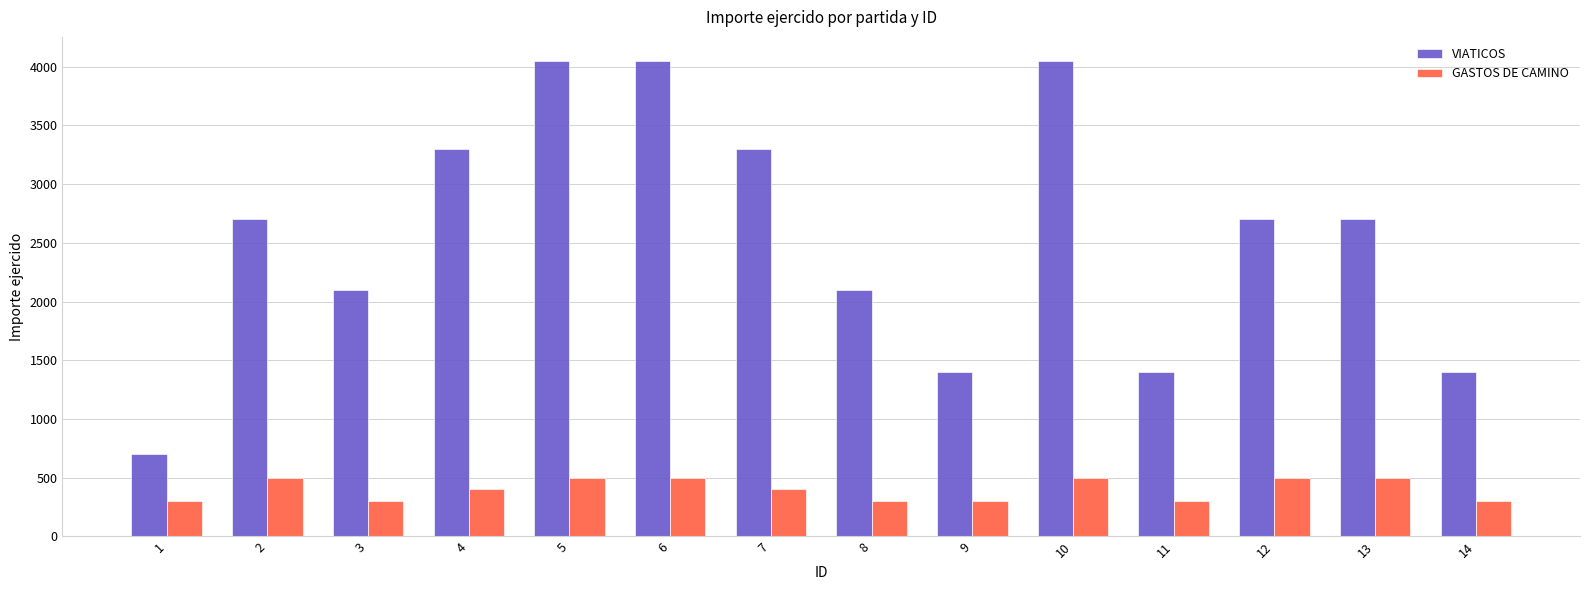

How many distinct data groups are displayed?

2